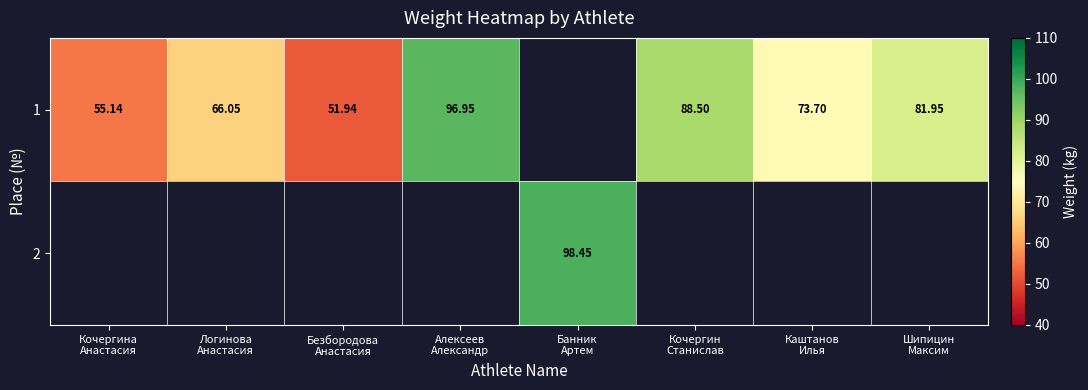

The 1 series shows 73.7 at Каштанов Илья. True or false?

True